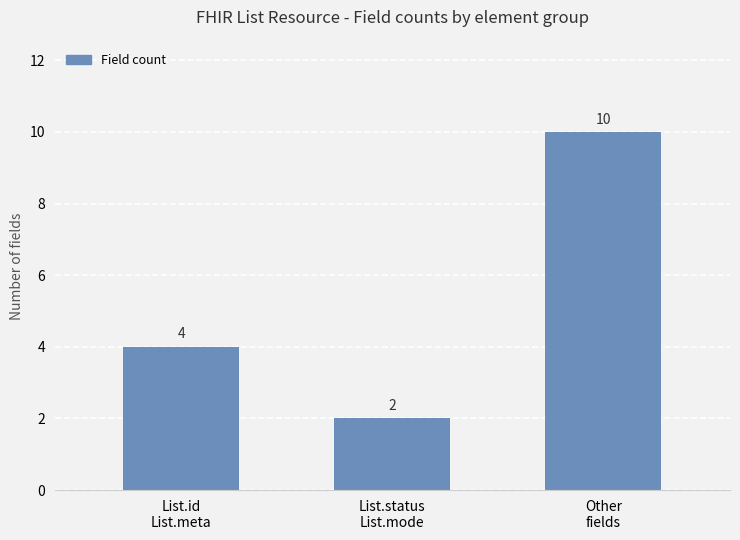

The value at Other
fields is 6. True or false?

False